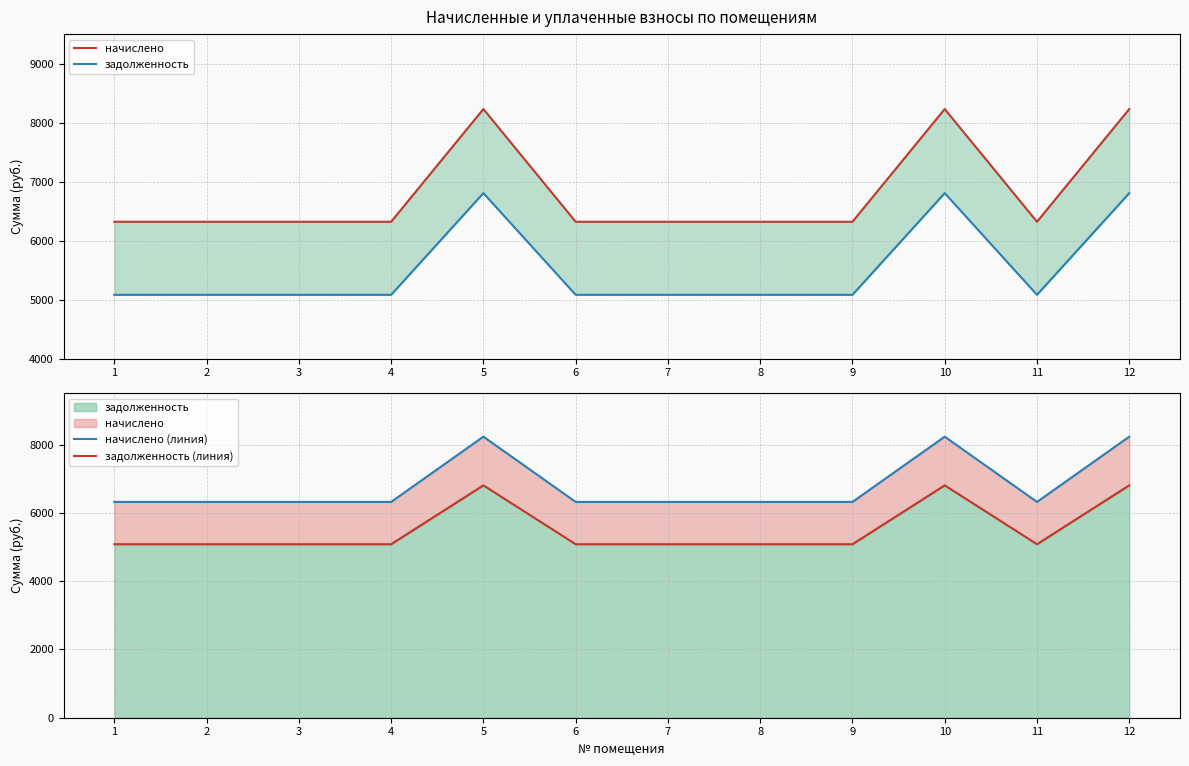

What is the minimum value shown in the chart?

5080.5